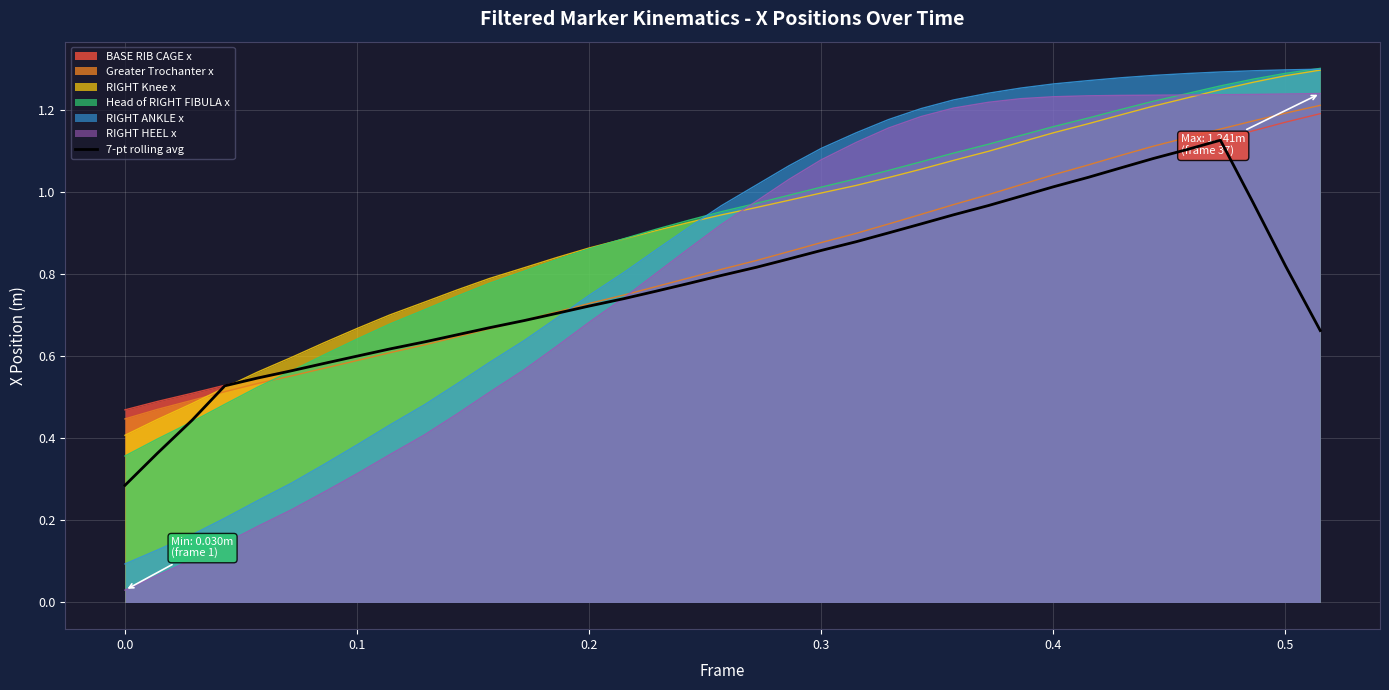

Which series has the largest range (max minus min)?

RIGHT HEEL x